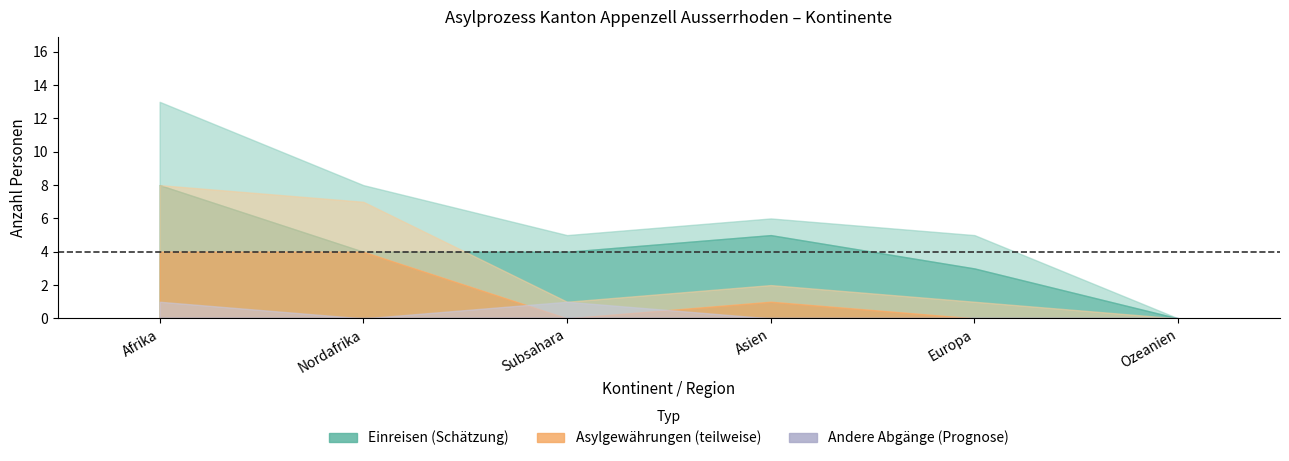

Where does the Asylgewährungen series first go above 1?

Afrika